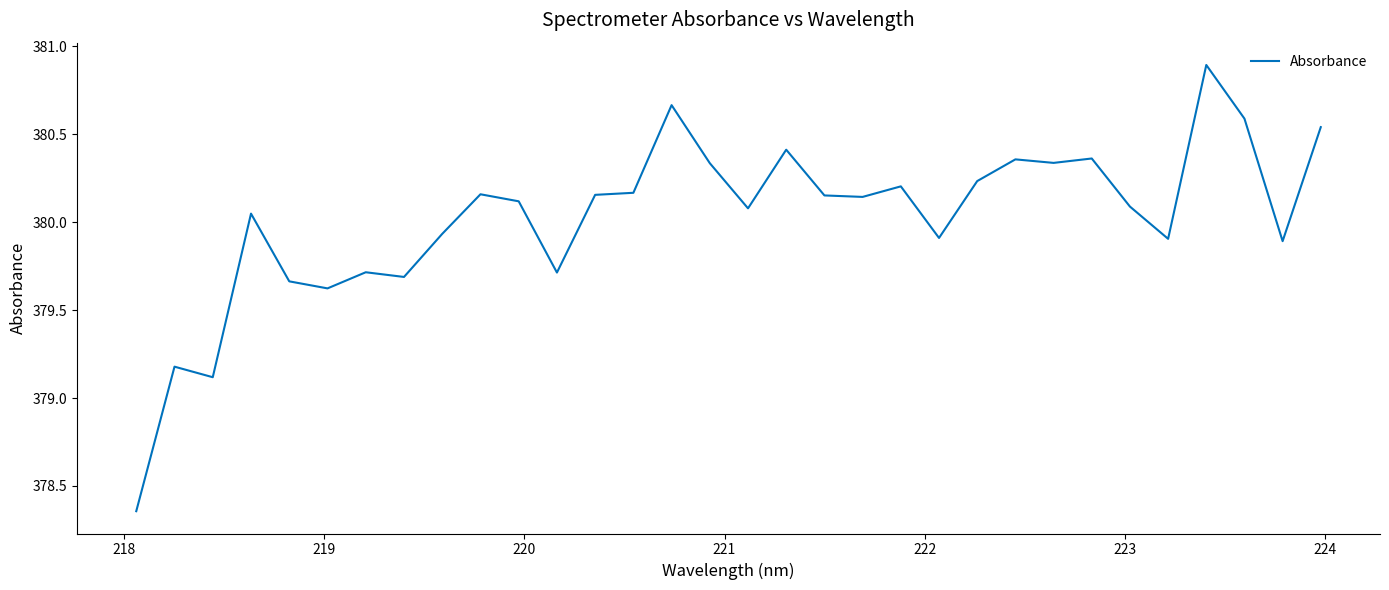

What is the difference between the maximum and minimum values?

2.5